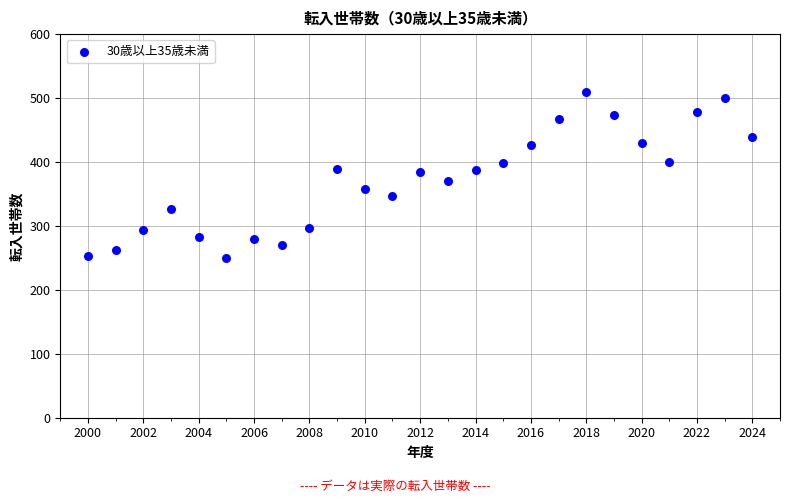

What is the range of X values (max minus min)?

24